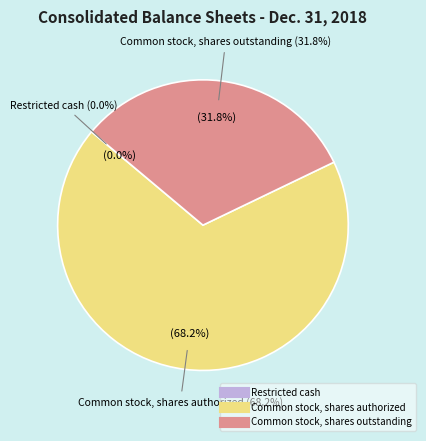

Does Restricted cash account for over 50% of the chart?

No